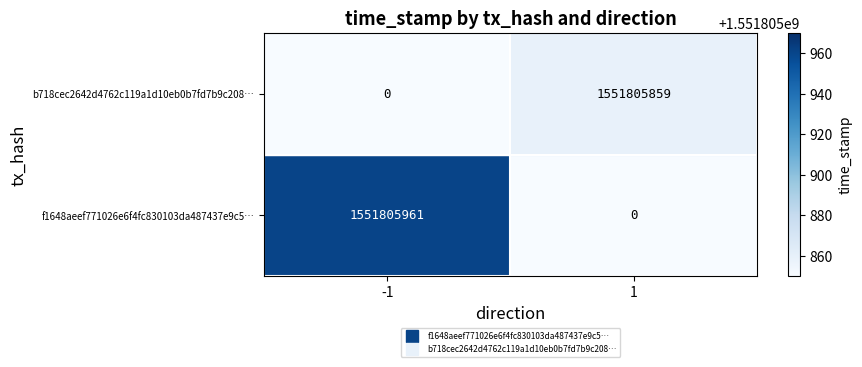

What is the maximum value shown in the chart?

1551805961